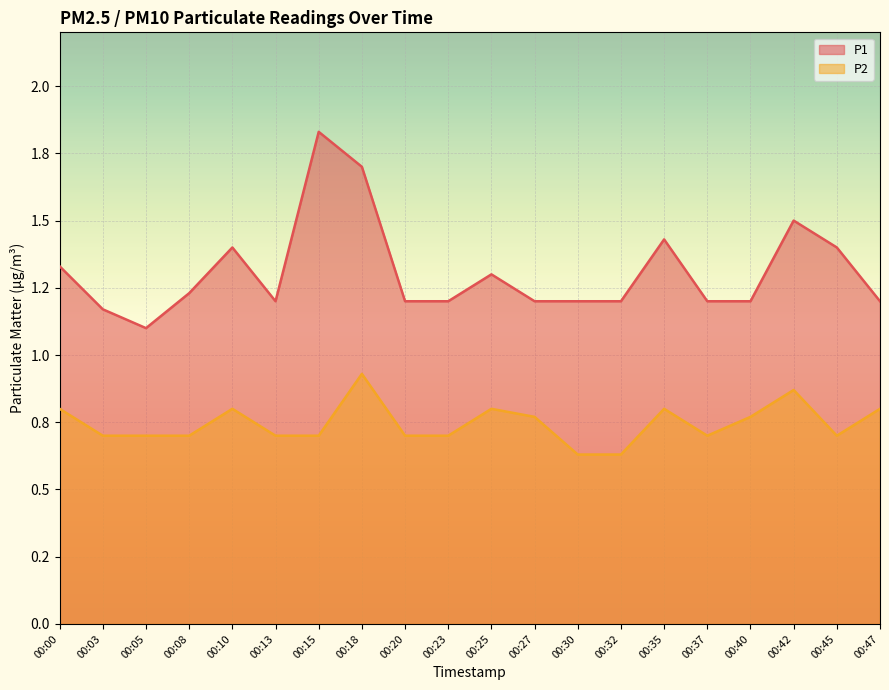

Which series has the largest total across all categories?

P1